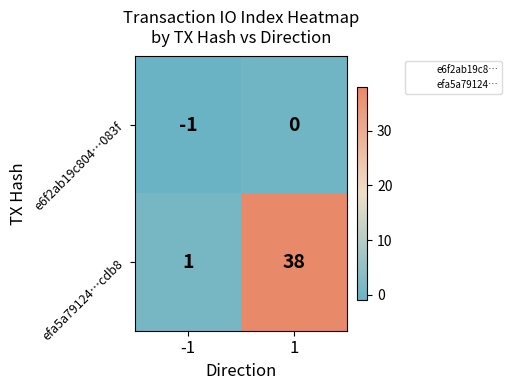

Between -1 and 1, which series saw the biggest shift?

efa5a79124…cdb8